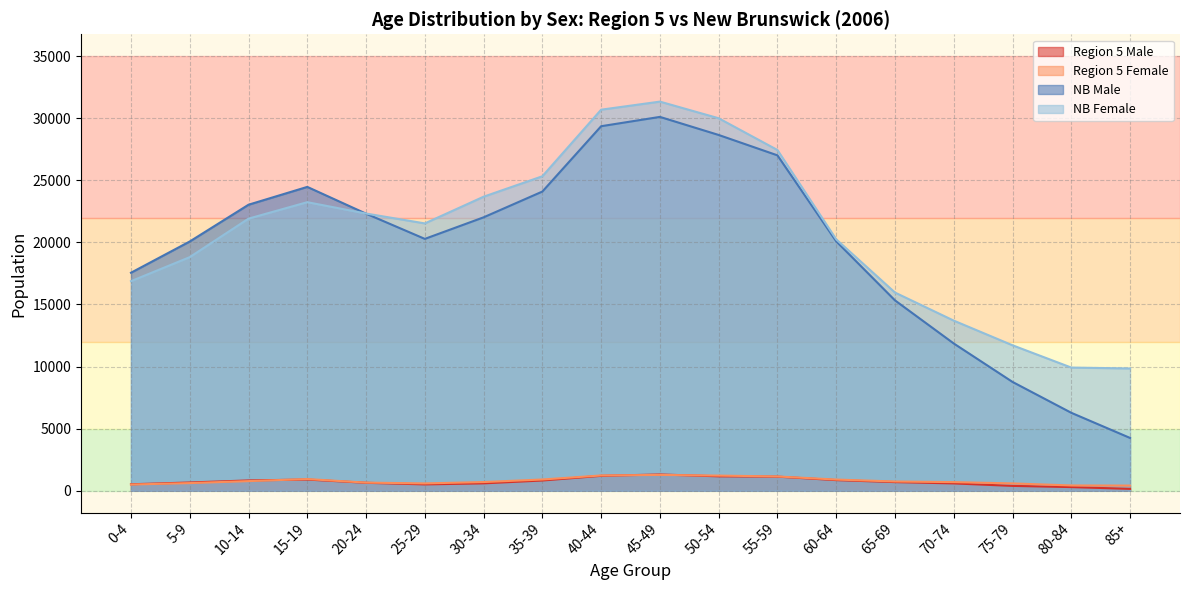

Which series has the largest range (max minus min)?

NB Male